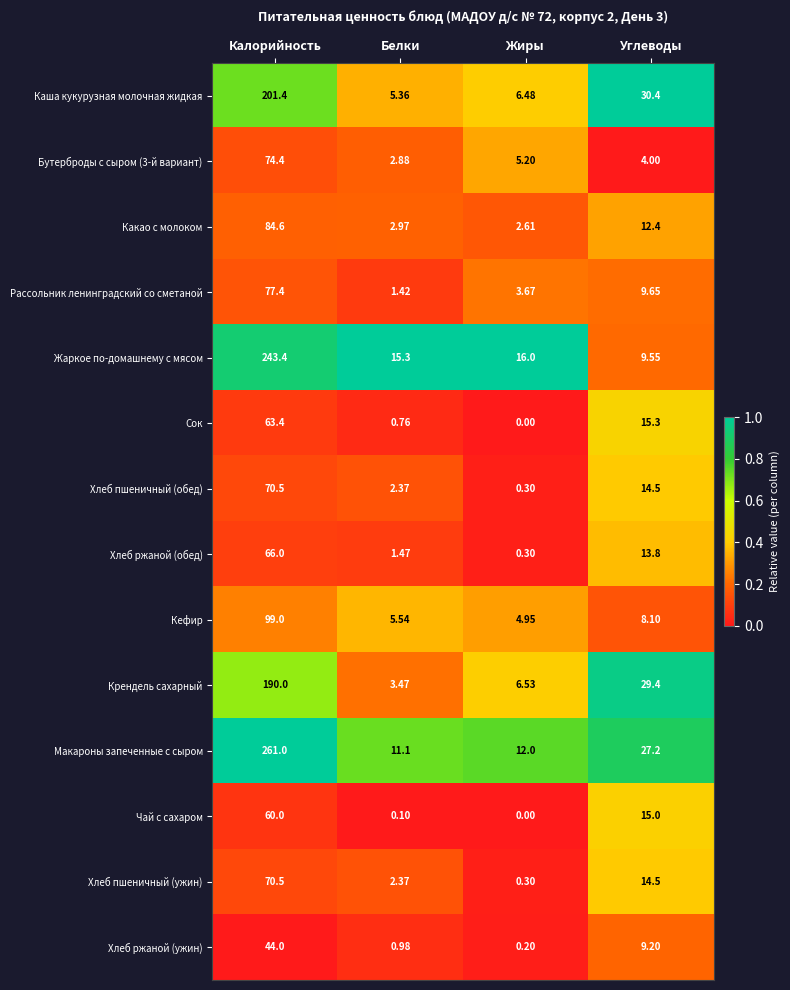

Which series has the largest total across all categories?

Макароны запеченные с сыром